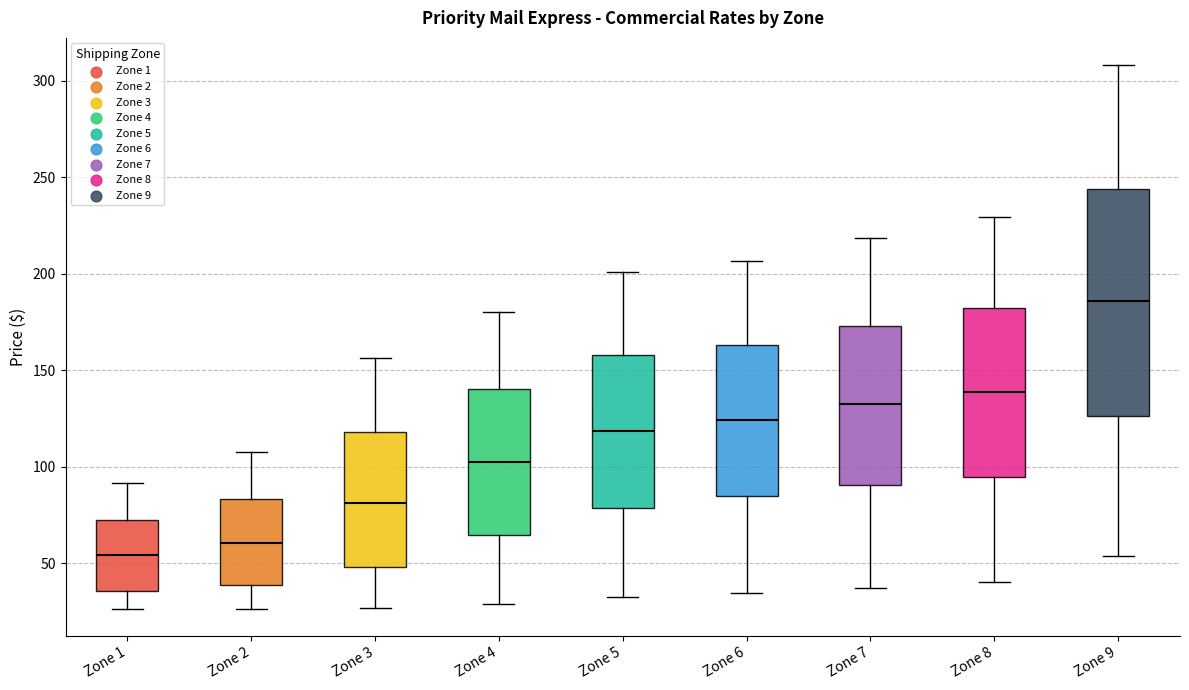

Reading left to right, read every box against the y-axis: the position of its median line, the range the box covers, and the ends of its whiskers. The values are not printed on the chart, so give them approximately, as read against the axis.

Zone 1: median 55, box 35 to 70, whiskers 25 to 90
Zone 2: median 60, box 40 to 85, whiskers 25 to 110
Zone 3: median 80, box 50 to 120, whiskers 25 to 155
Zone 4: median 105, box 65 to 140, whiskers 30 to 180
Zone 5: median 120, box 80 to 160, whiskers 30 to 200
Zone 6: median 125, box 85 to 165, whiskers 35 to 205
Zone 7: median 130, box 90 to 175, whiskers 35 to 220
Zone 8: median 140, box 95 to 180, whiskers 40 to 230
Zone 9: median 185, box 125 to 245, whiskers 55 to 310